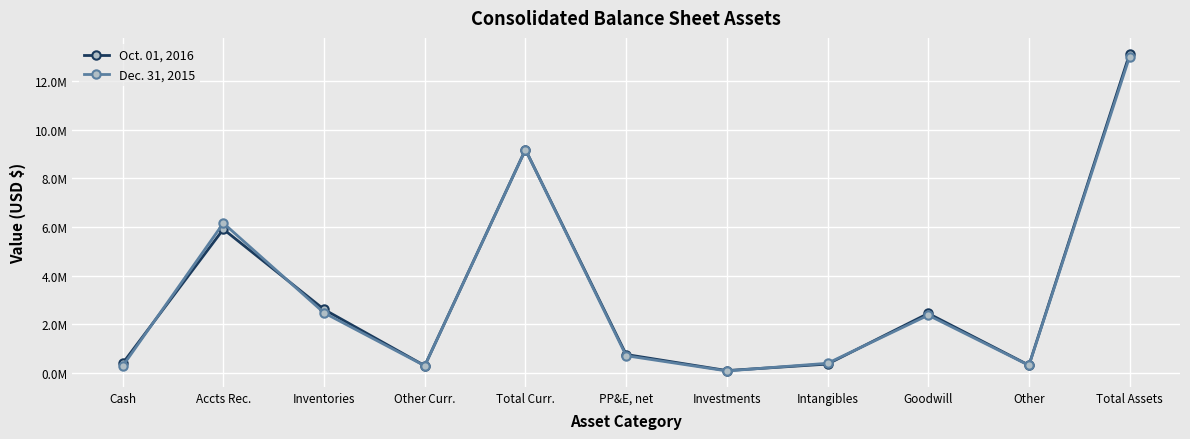

True or false: Dec. 31, 2015 has more than 0 points higher than both neighbors.

True